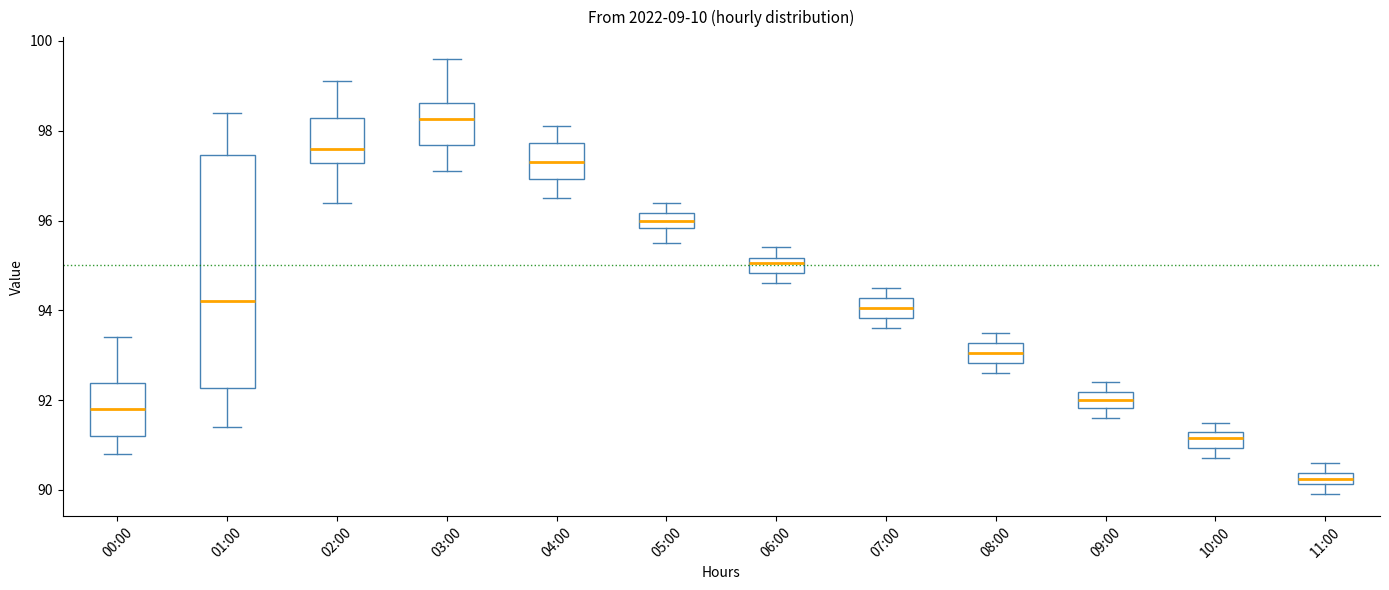

Where is the lower edge of the box for 11:00 on the y-axis? The values are not printed on the chart, so give them approximately, as read against the axis.

90.2